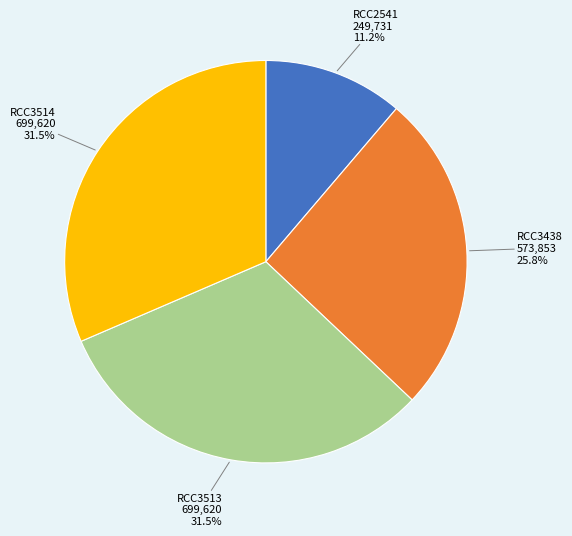

What percentage do RCC3438 and RCC3513 together represent?

57.3%